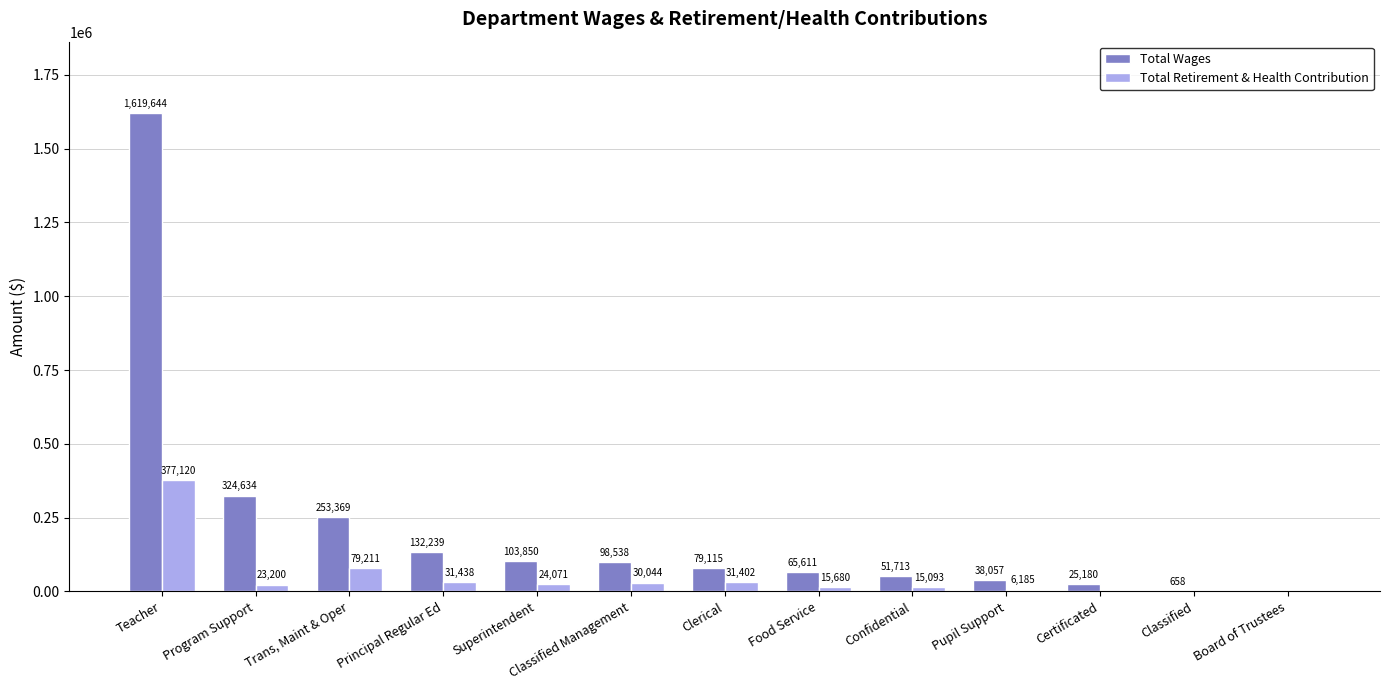

How many distinct data groups are displayed?

2